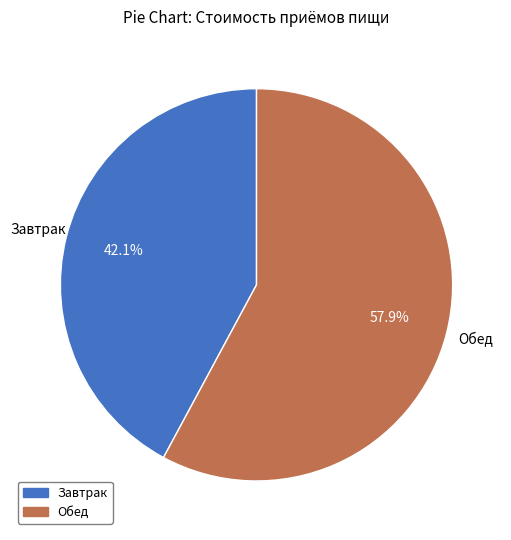

How much of the chart is everything except Обед?

42.1%